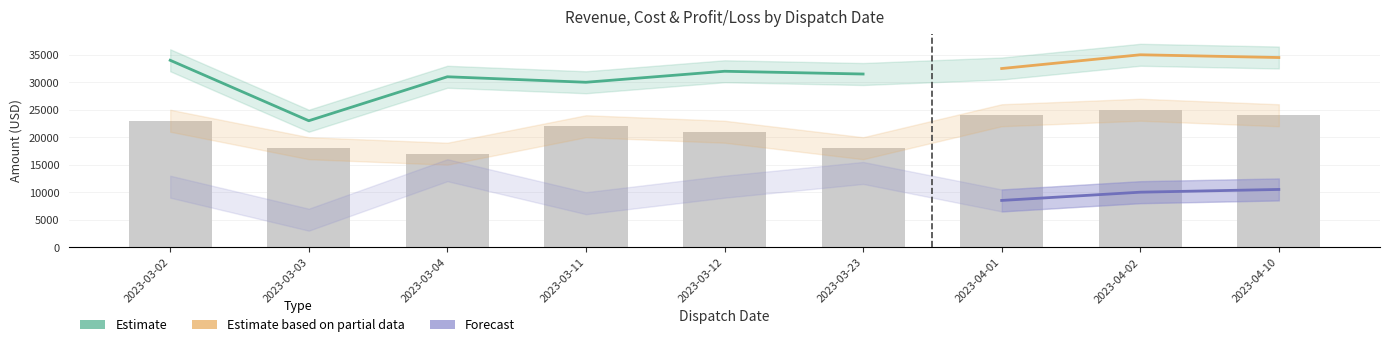

What is the label of the 5th bar from the right?

2023-03-12